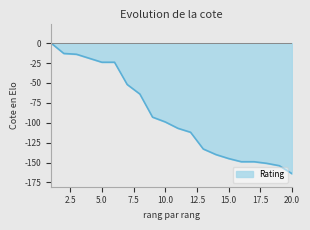

What is the difference between the maximum and minimum values?

164